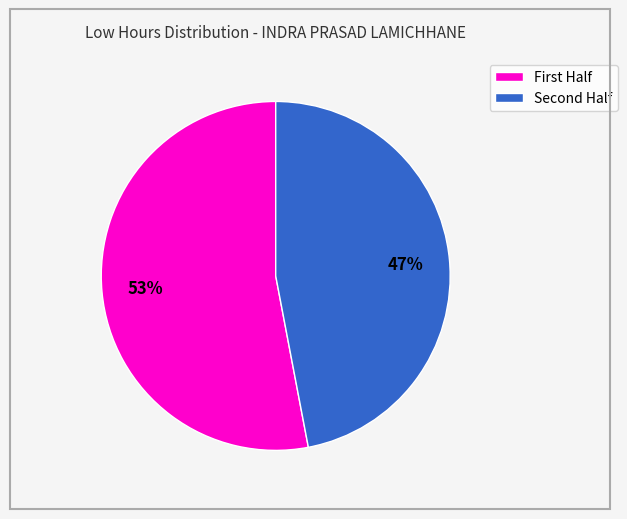

To the nearest percent, what is the difference between the largest and smallest slice percentages?

6%